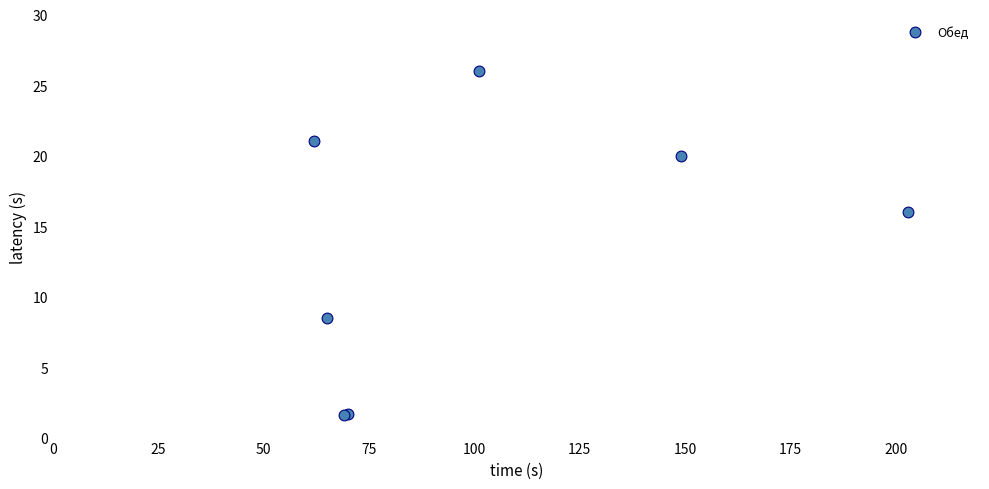

What Y value in the scatter plot is closest to 13?

16.0